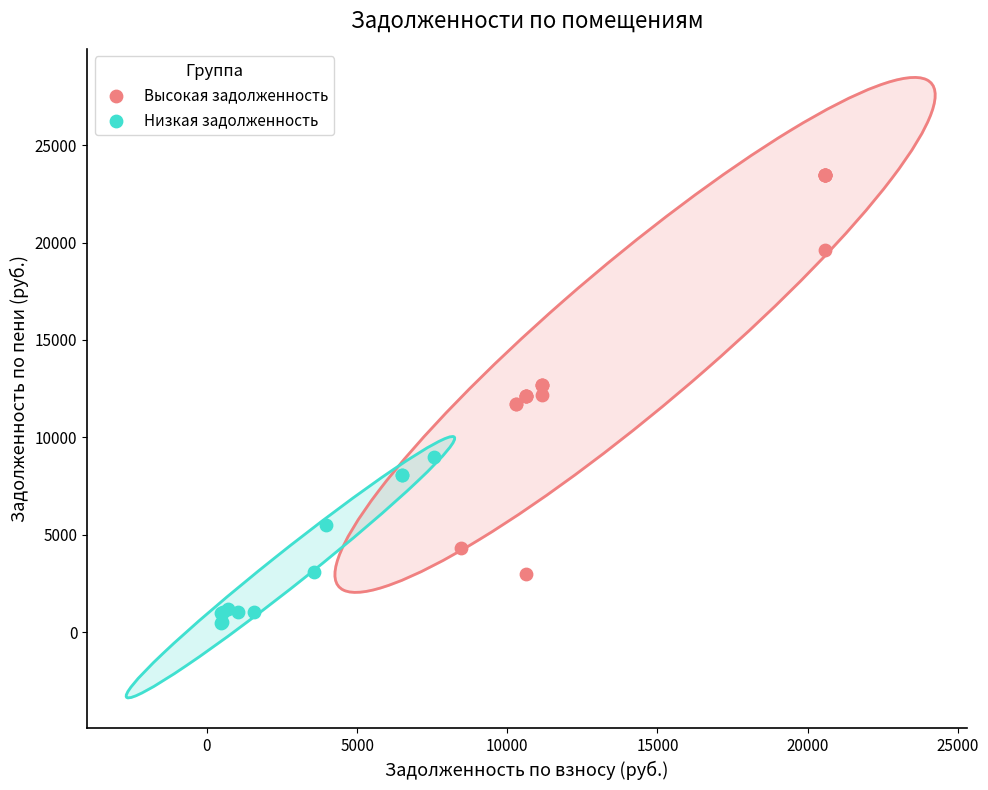

Which series reaches the minimum Y coordinate?

Низкая задолженность